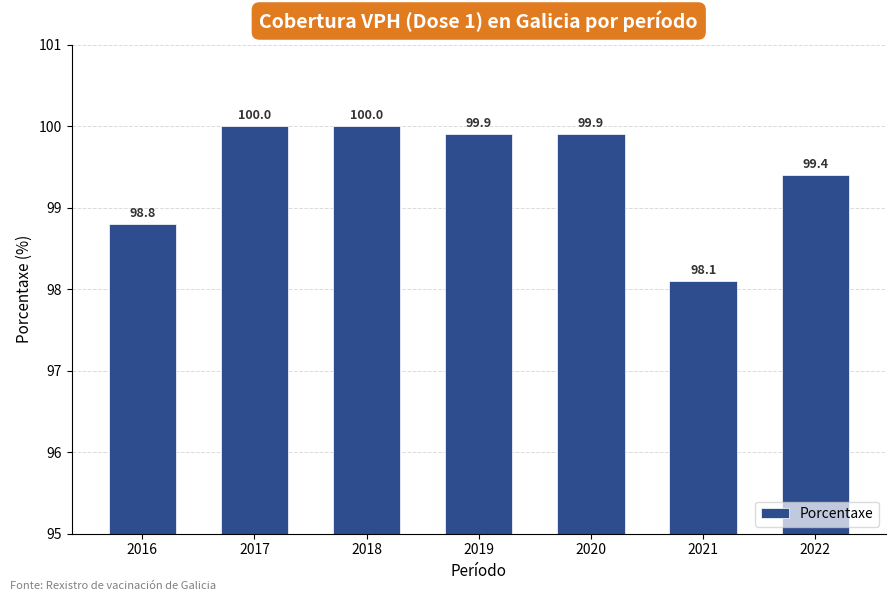

Between 2016 and 2022, which is larger?

2022